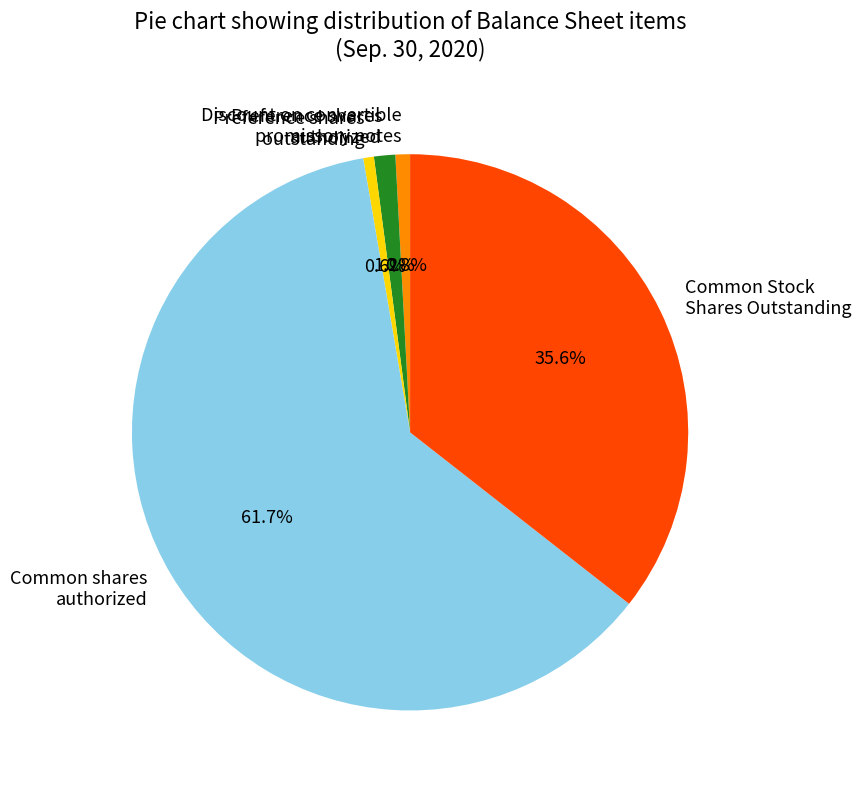

Approximately how many times larger is the value at Discount on convertible promissory notes compared to Preference shares authorized?

0.7